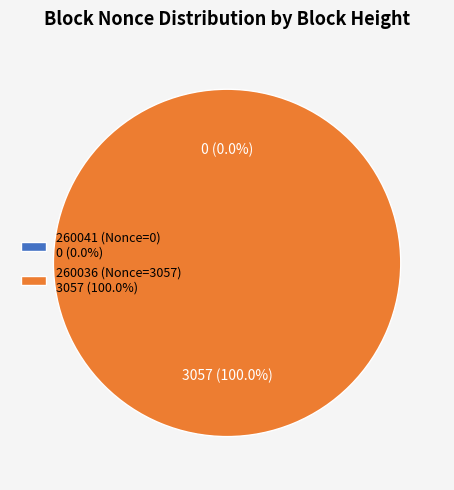

Rank the categories by value from lowest to highest.

260041 (Nonce=0), 260036 (Nonce=3057)